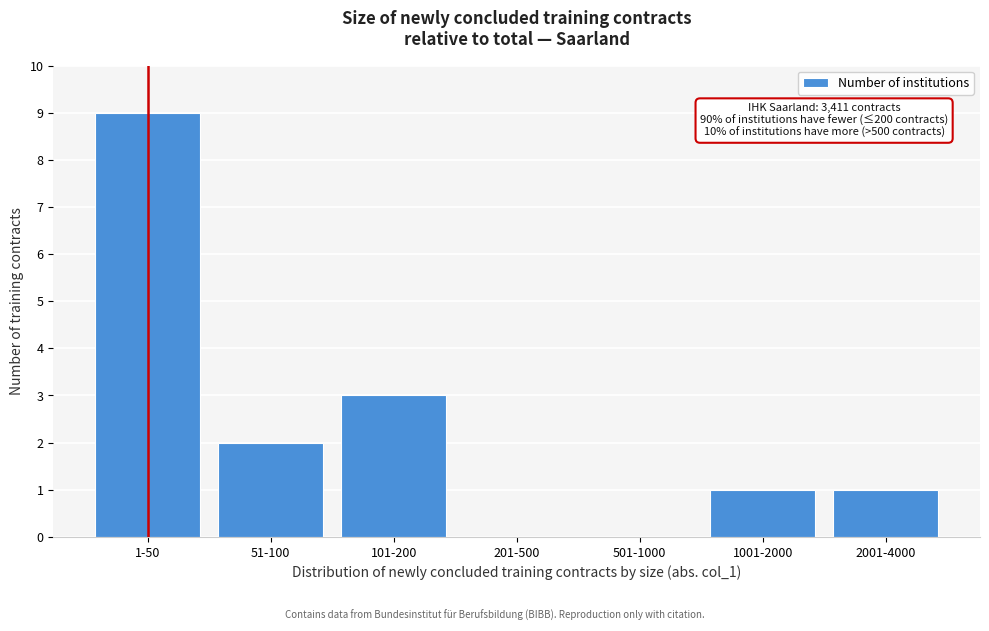

Reading right to left, extract all data points from this chart.

2001-4000=1	1001-2000=1	501-1000=0	201-500=0	101-200=3	51-100=2	1-50=9